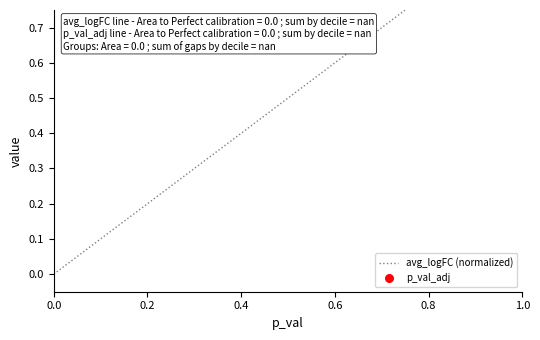

Which has a higher value, 1.0 or 0.0?

1.0